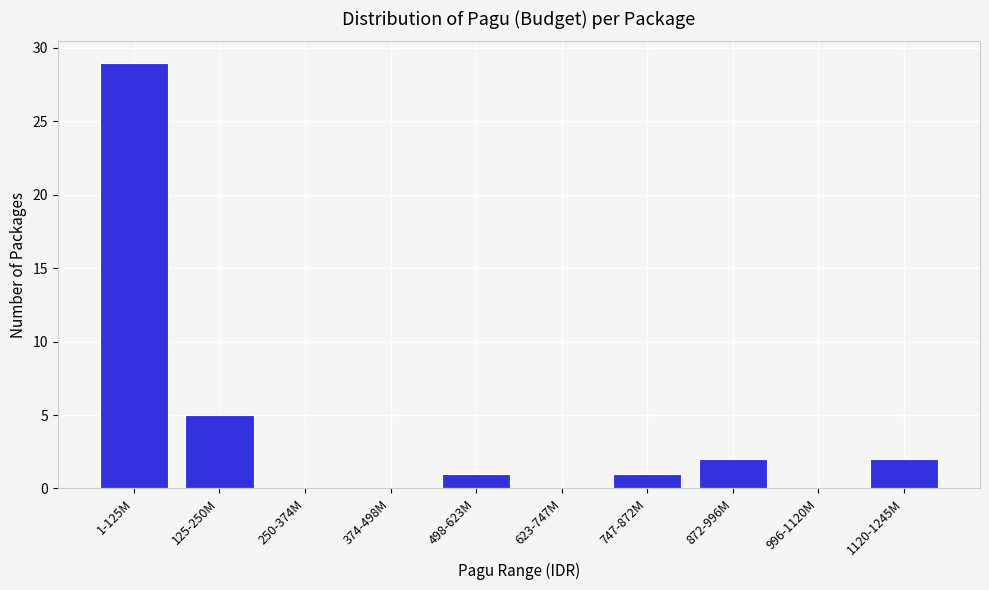

Reading left to right, extract all data points from this chart.

1-125M=29	125-250M=5	250-374M=0	374-498M=0	498-623M=1	623-747M=0	747-872M=1	872-996M=2	996-1120M=0	1120-1245M=2